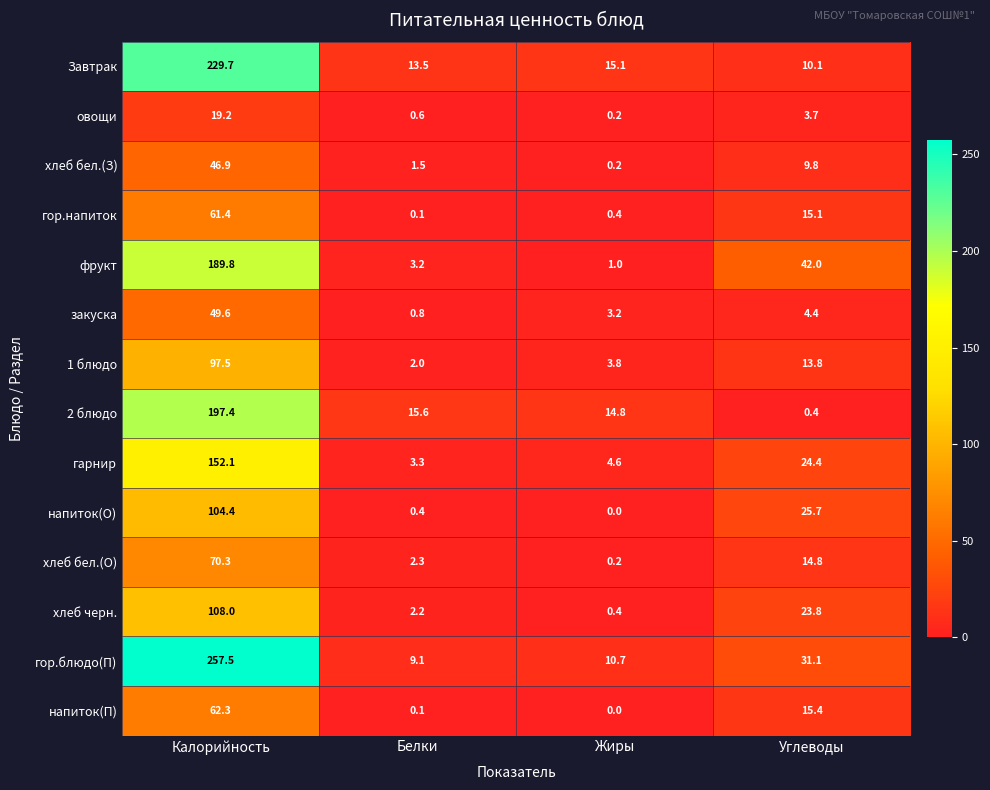

Which series has the largest total across all categories?

гор.блюдо(П)